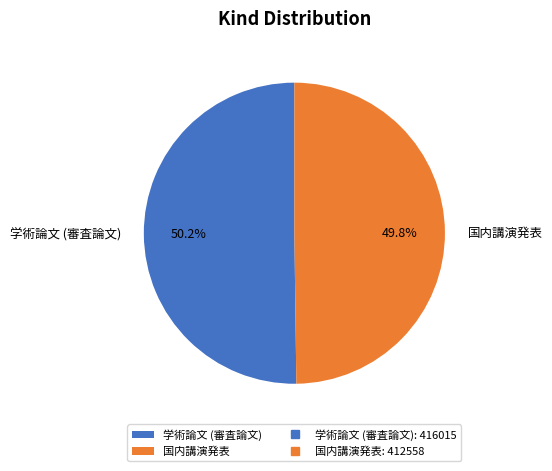

True or false: 学術論文 (審査論文) accounts for 61% of the total.

False